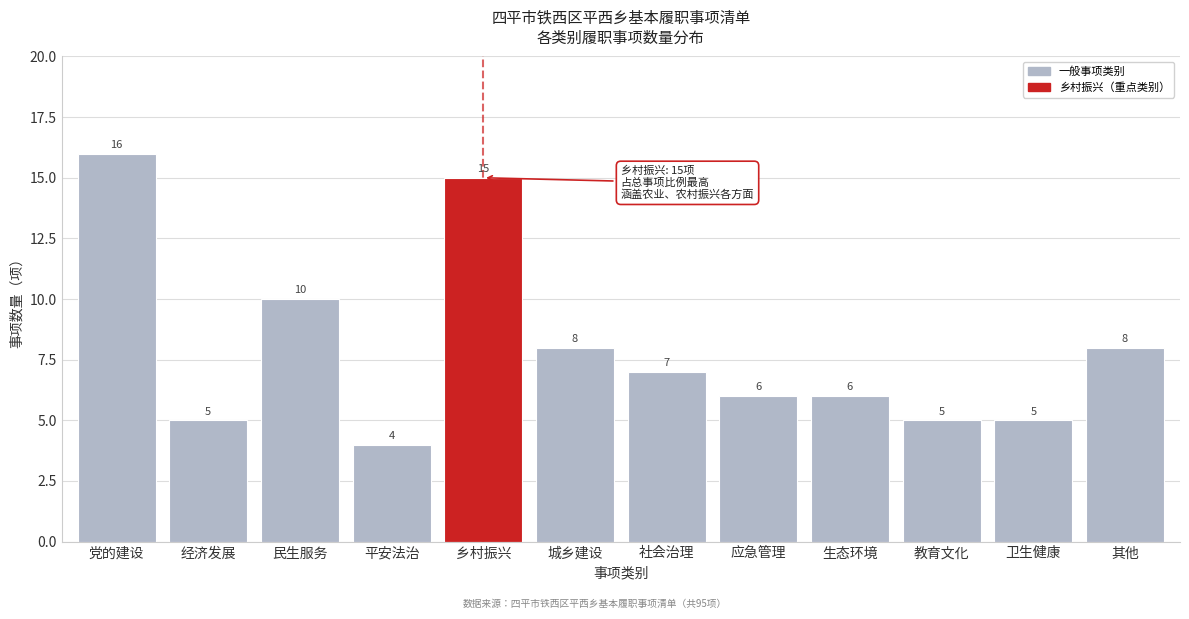

Reading left to right, extract all data points from this chart.

16	5	10	4	15	8	7	6	6	5	5	8